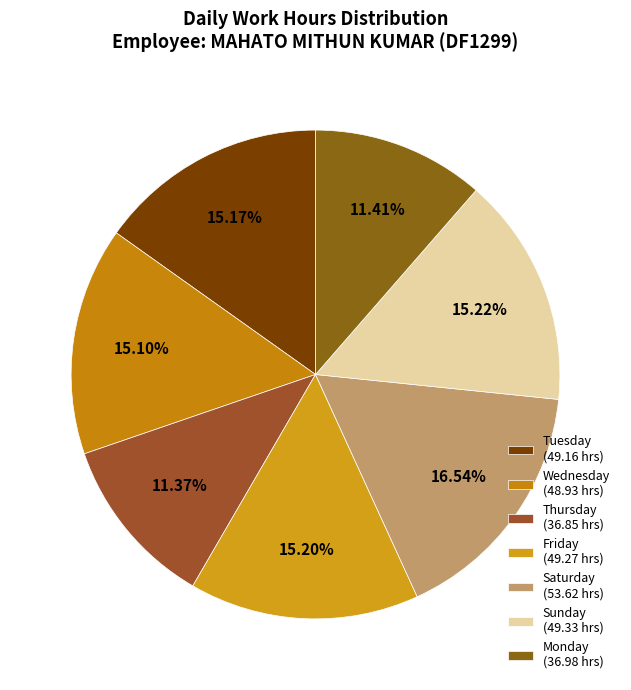

What is the largest slice in the pie chart?

Saturday (53.62 hrs)